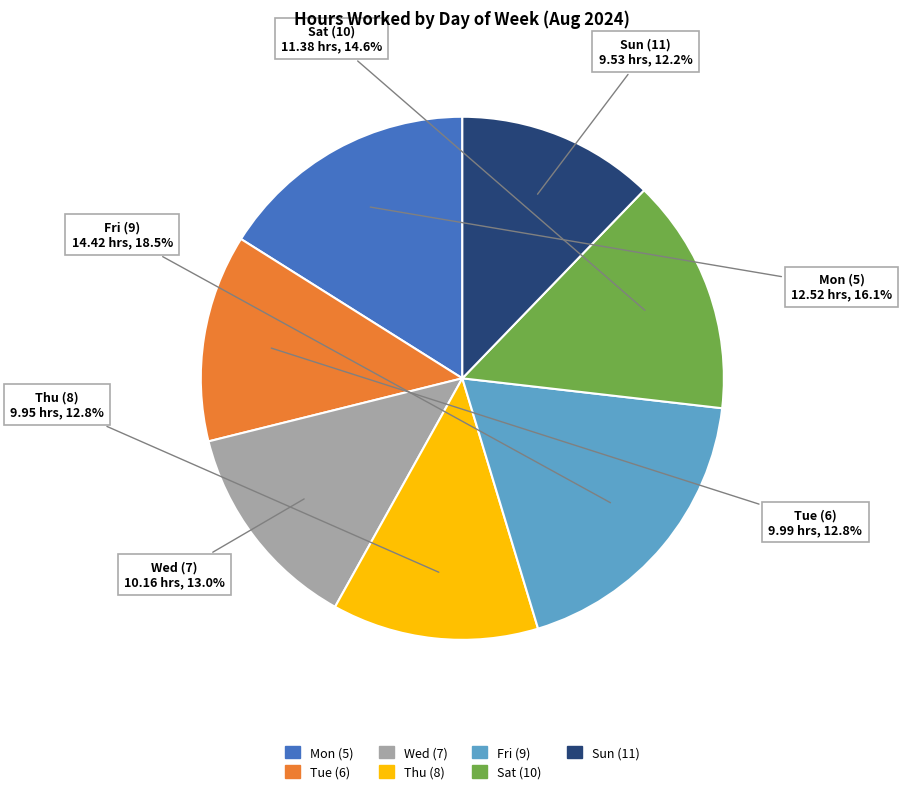

Between Sun (11) and Sat (10), which is larger?

Sat (10)